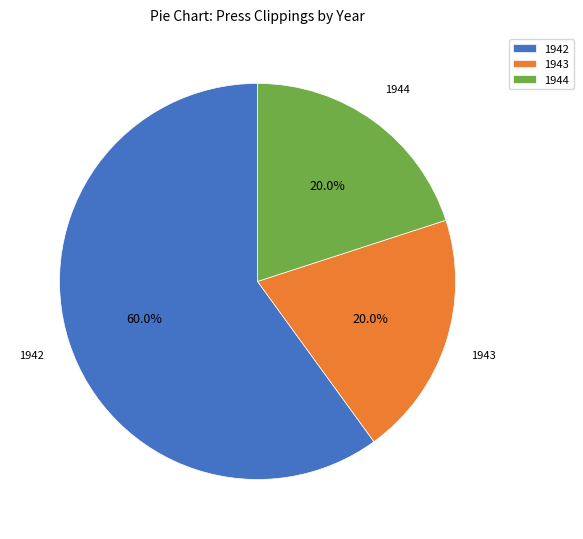

Approximately how many times larger is the value at 1943 compared to 1944?

1.0